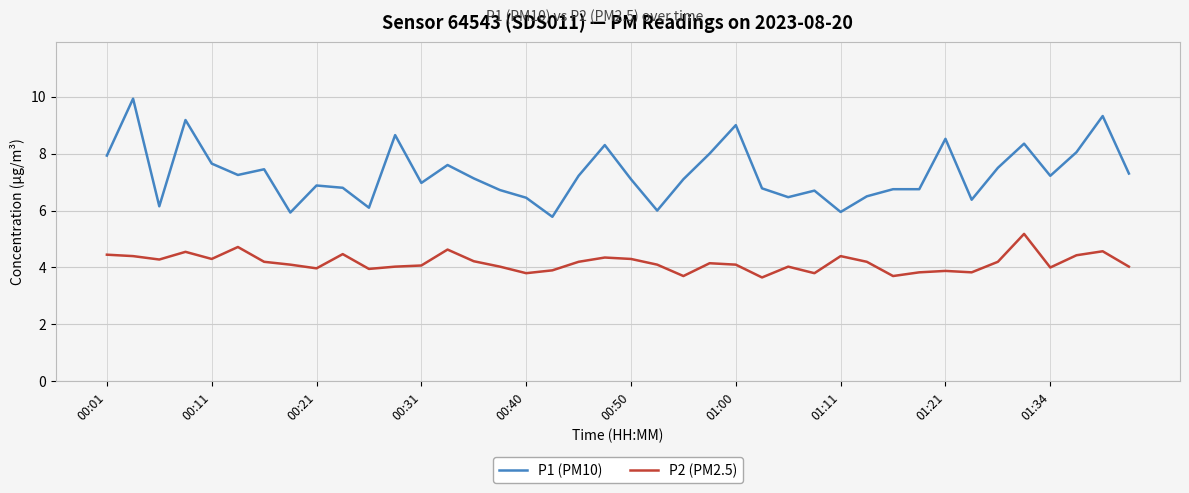

Which series has the largest range (max minus min)?

P1 (PM10)